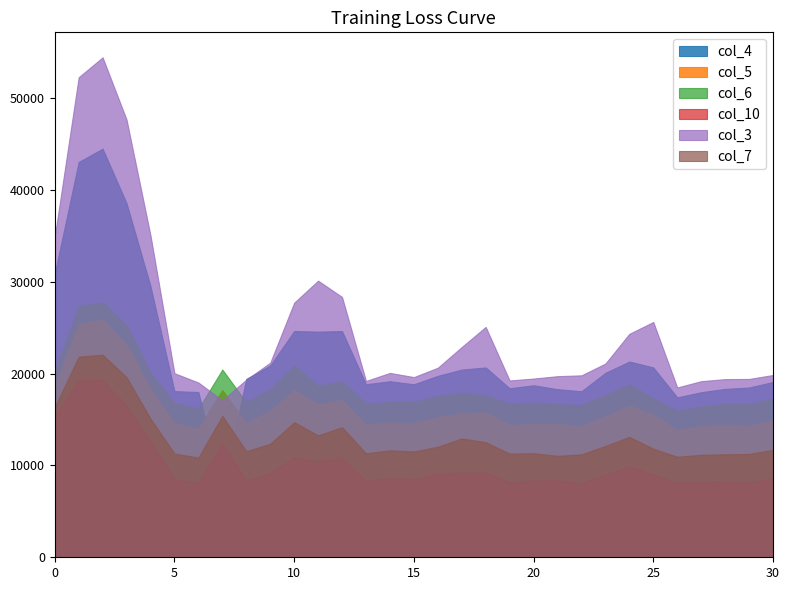

True or false: col_3 and col_7 cross at least once.

False